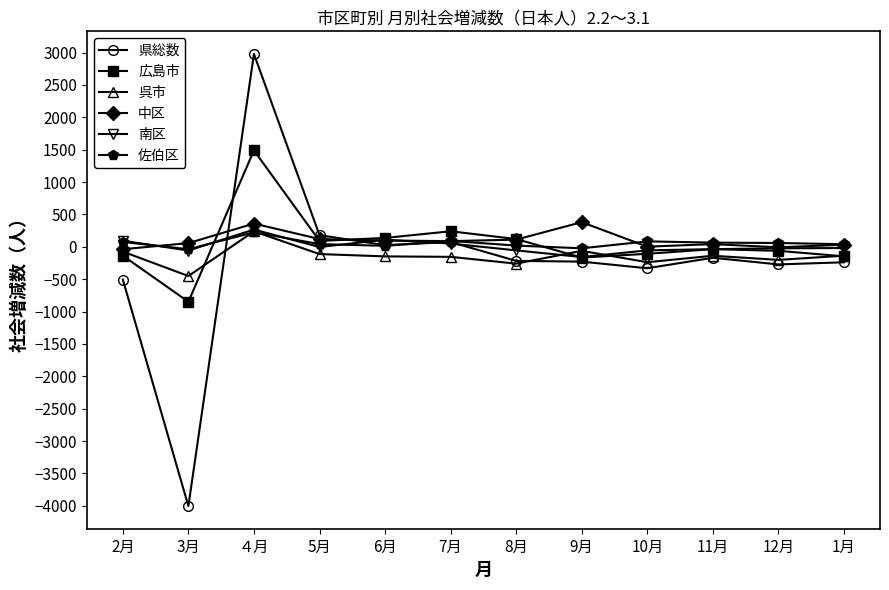

At which category does 広島市 reach its first local valley?

3月